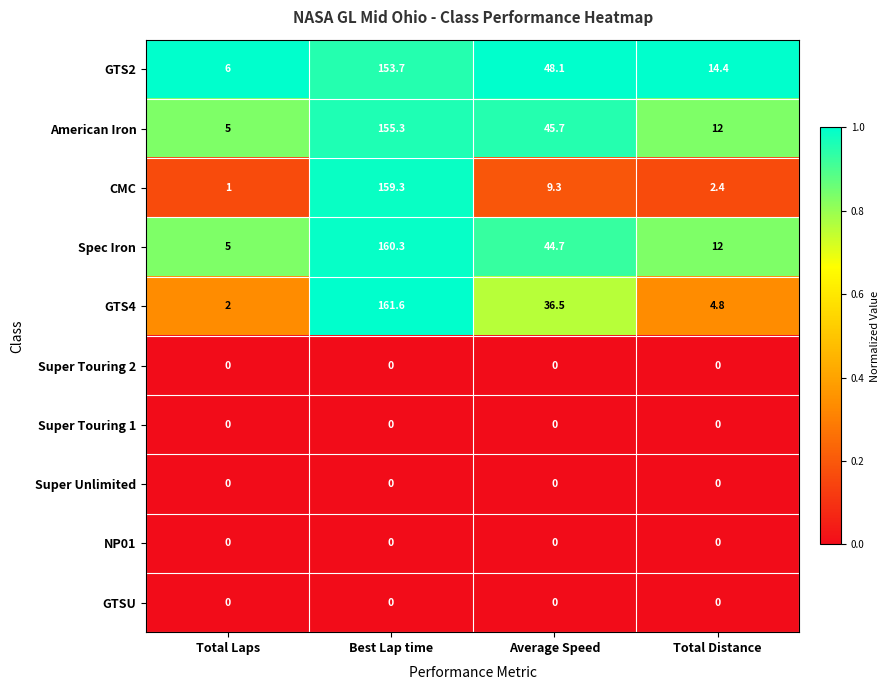

Count the number of data series in this chart.

10